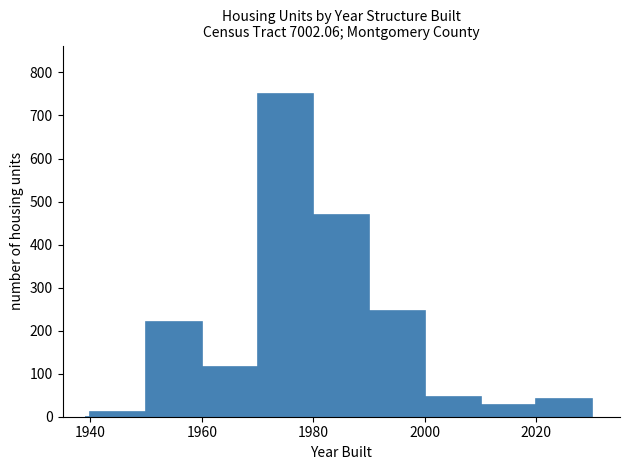

Read against the x-axis, roughly where is the centre of the tallest bar?

1976